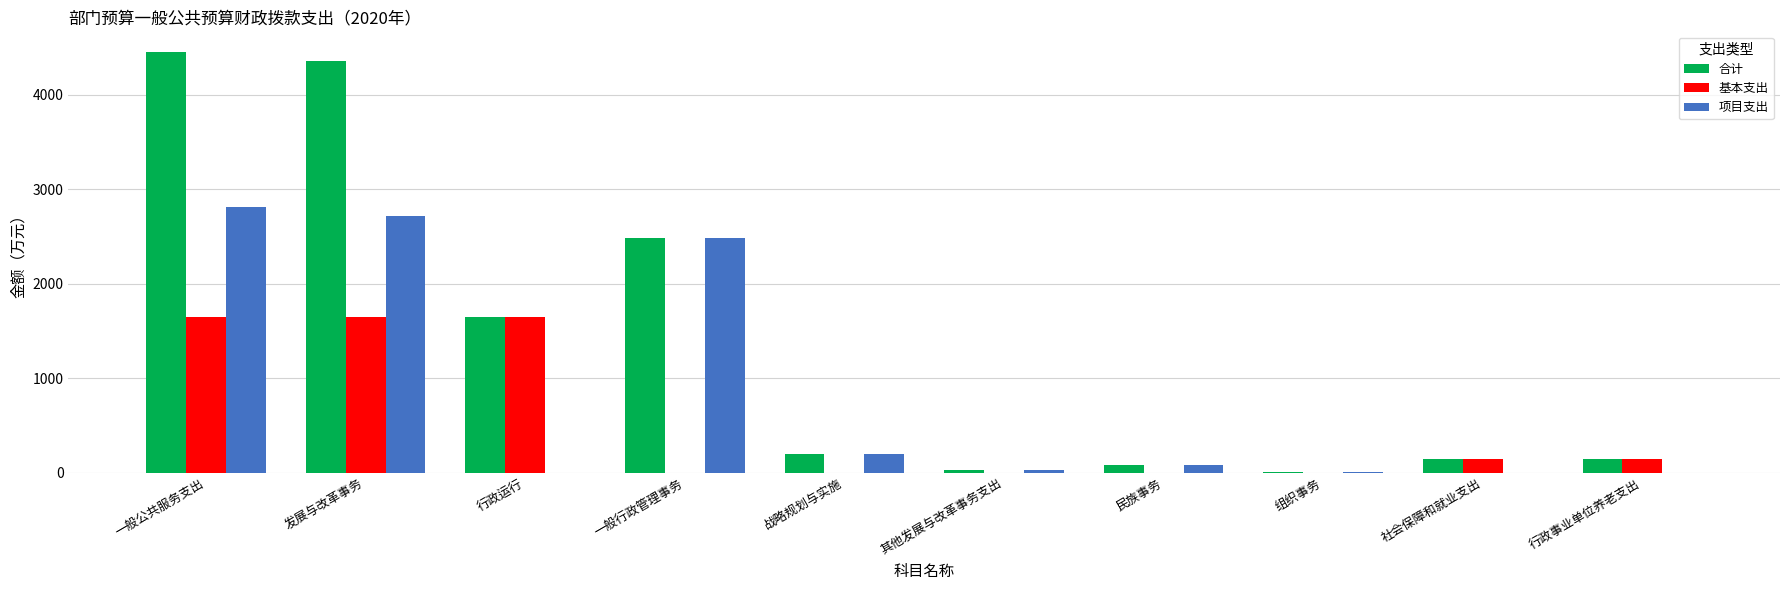

What is the total value across all series at 战略规划与实施?

400.0